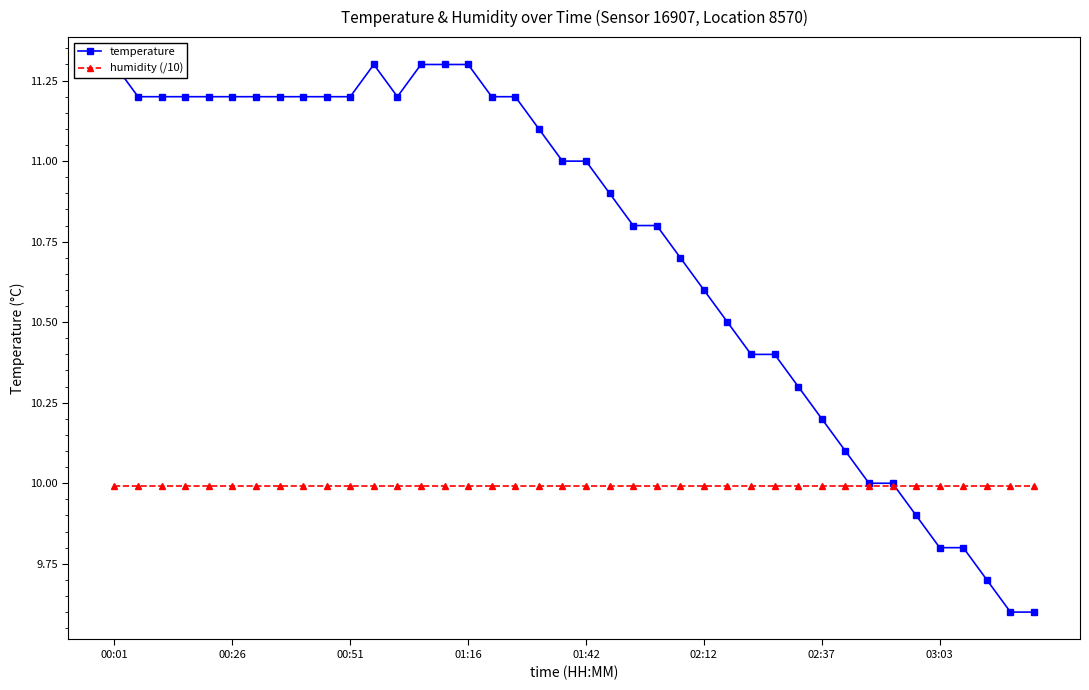

Does the chart have visible grid lines?

No